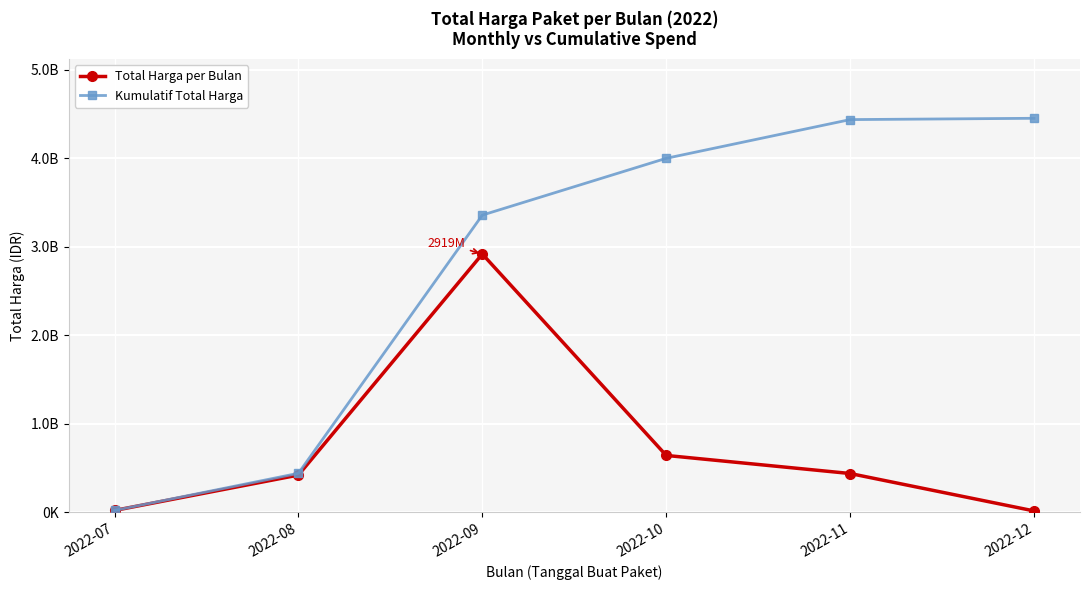

What is the average value of the Total Harga per Bulan series?

742246826